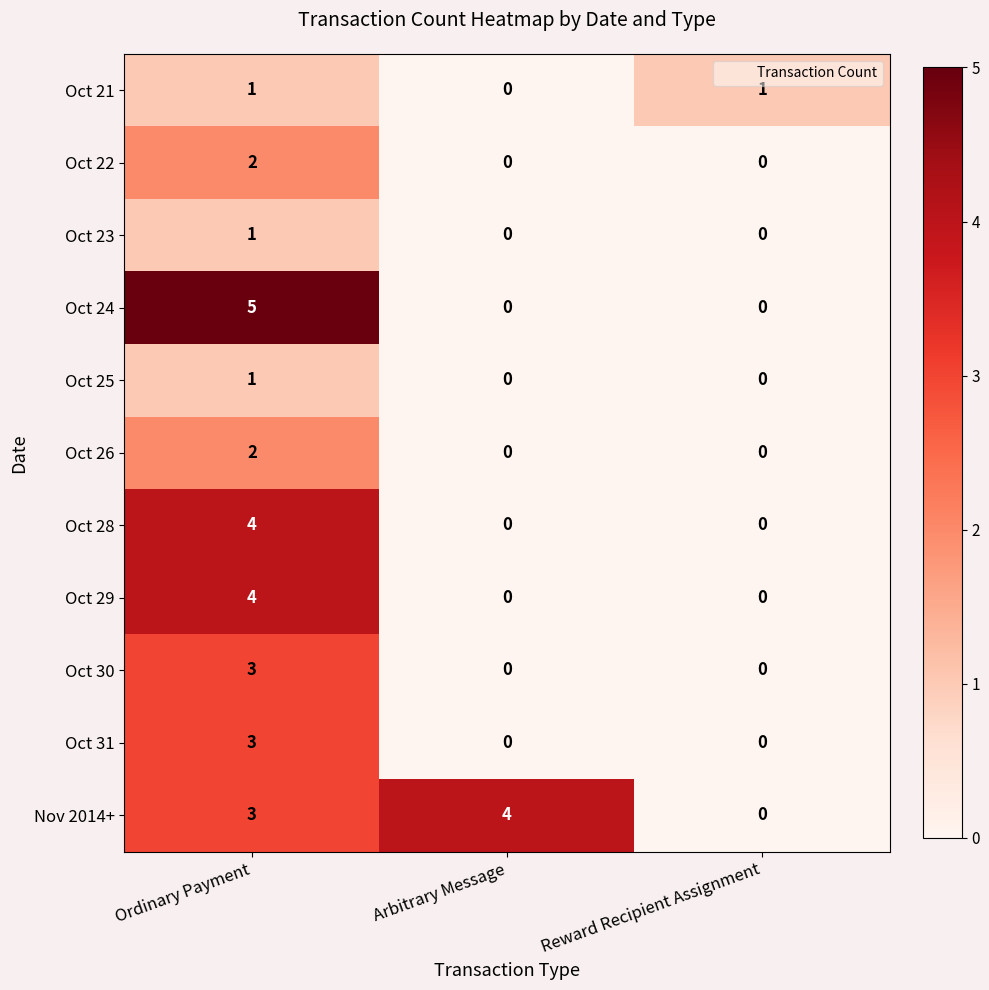

The value of Oct 31 at Ordinary Payment is 3. True or false?

True